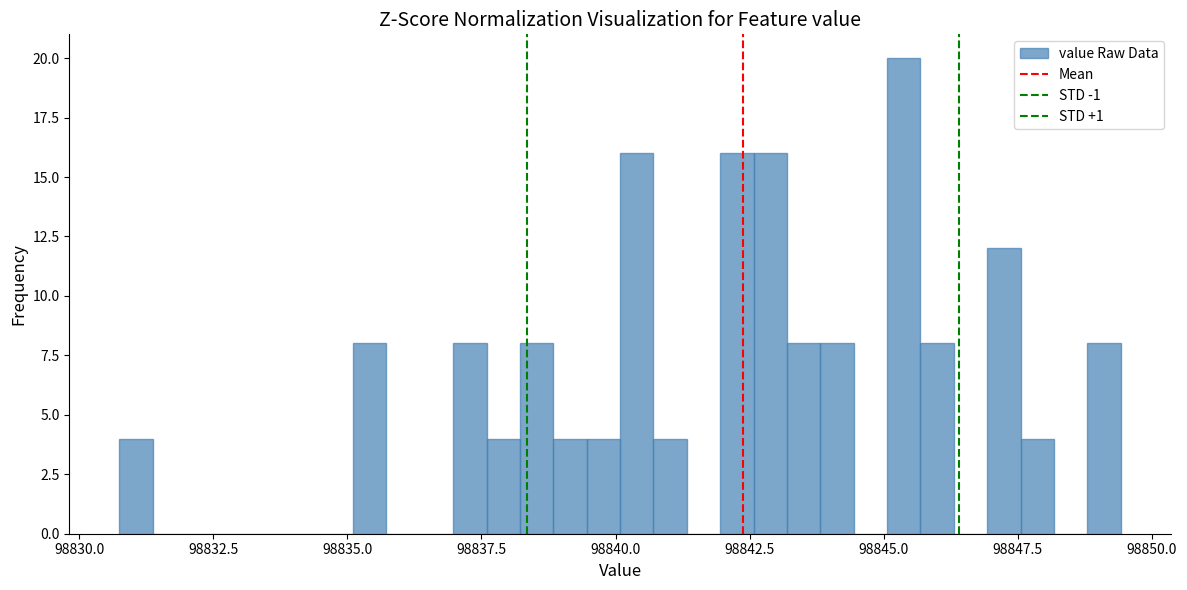

Around what value on the x-axis is the tallest bar? Give the approximate position of its centre, as read against the axis.

98845.5